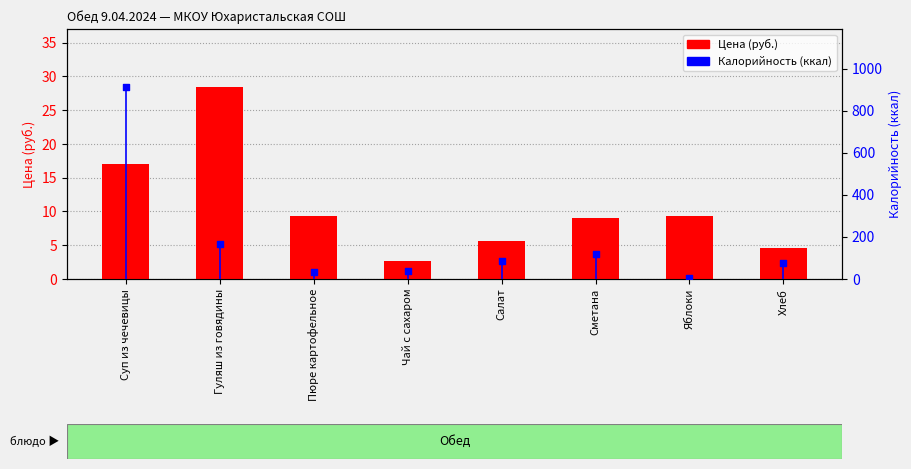

At which category is the sum across all series the highest?

Суп из чечевицы